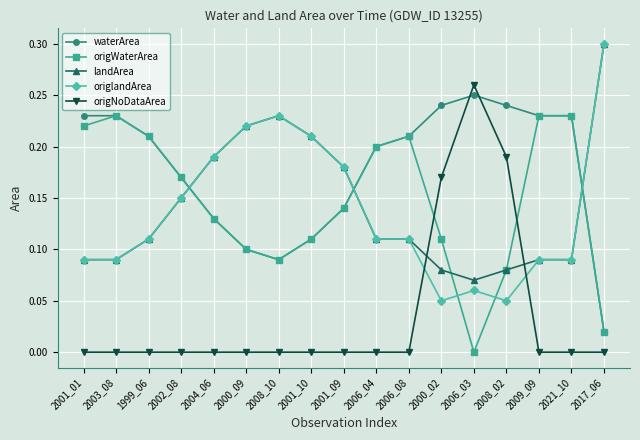

Is the value of landArea at 2006_04 greater than the value of origWaterArea at 2006_08?

No